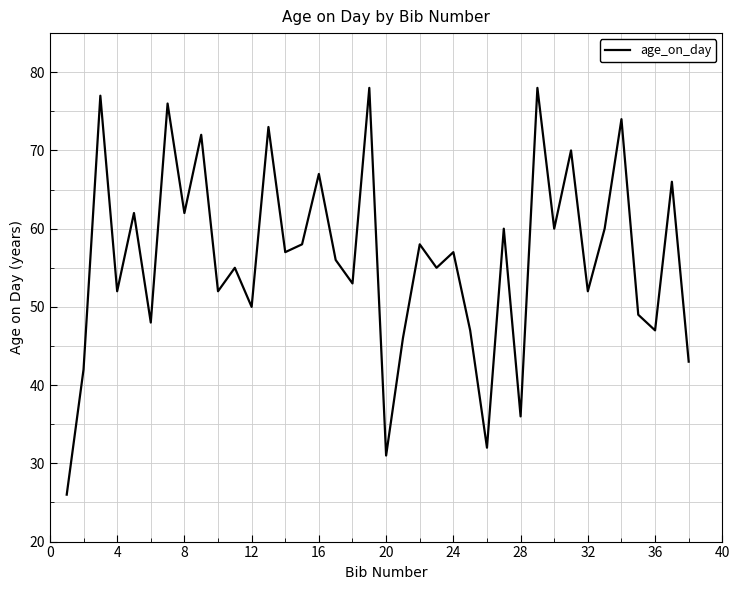

Reading right to left, what are all the values shown in this chart?

43	66	47	49	74	60	52	70	60	78	36	60	32	47	57	55	58	46	31	78	53	56	67	58	57	73	50	55	52	72	62	76	48	62	52	77	42	26